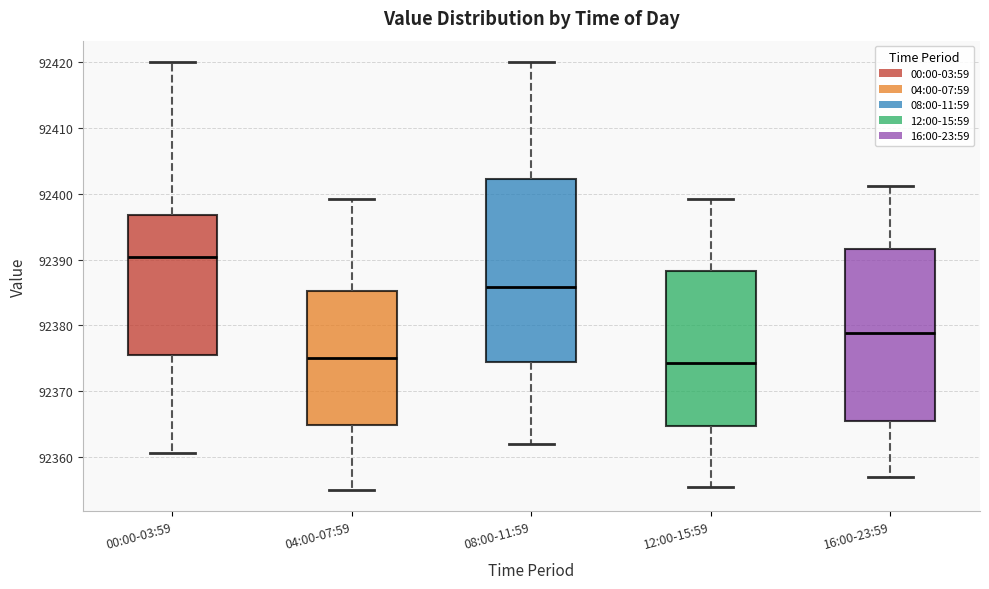

Which box is the tallest, from its lower edge to its upper edge?

08:00-11:59